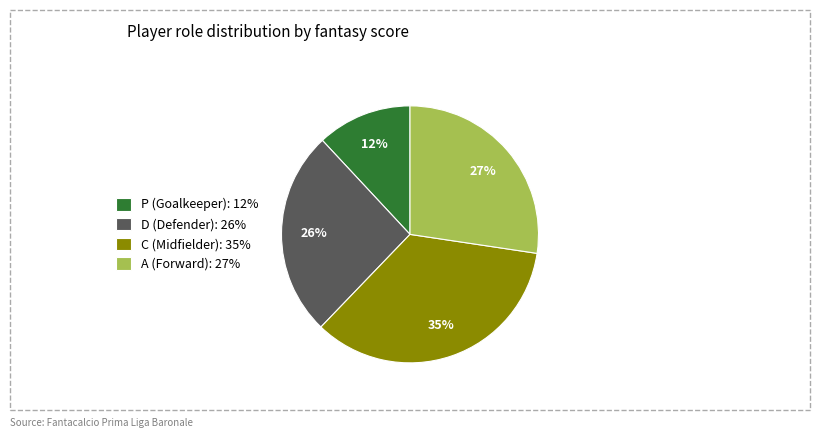

Is there any slice that represents more than half of the pie?

No